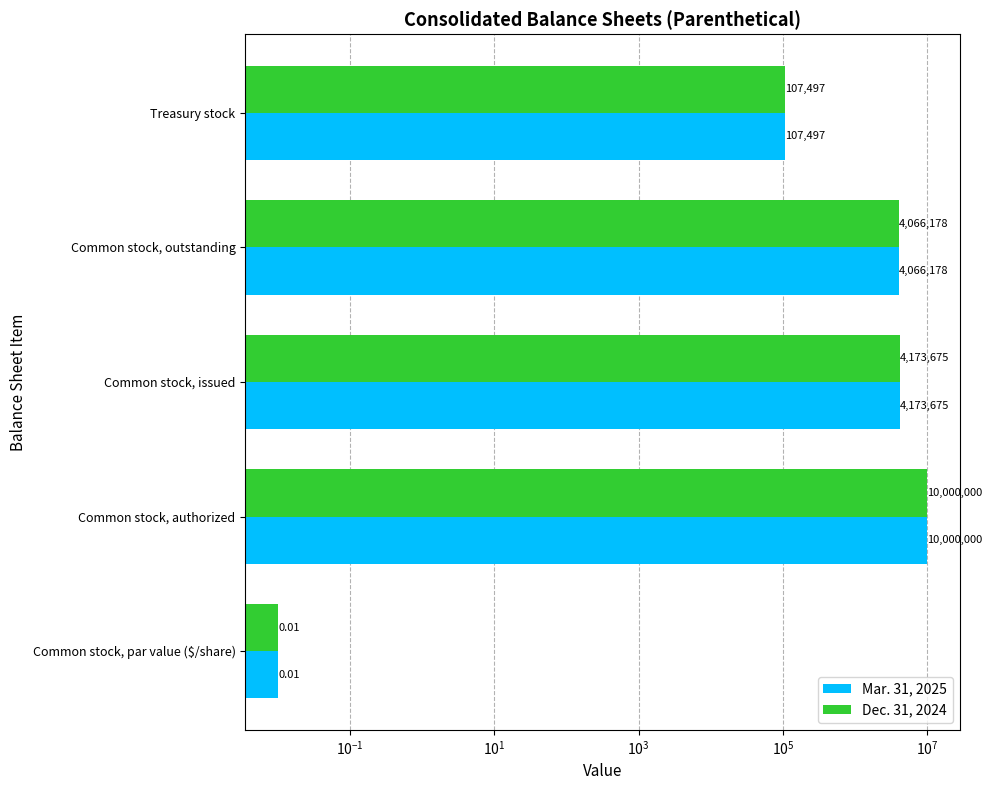

List the series in order of their peak value, highest first.

Mar. 31, 2025, Dec. 31, 2024